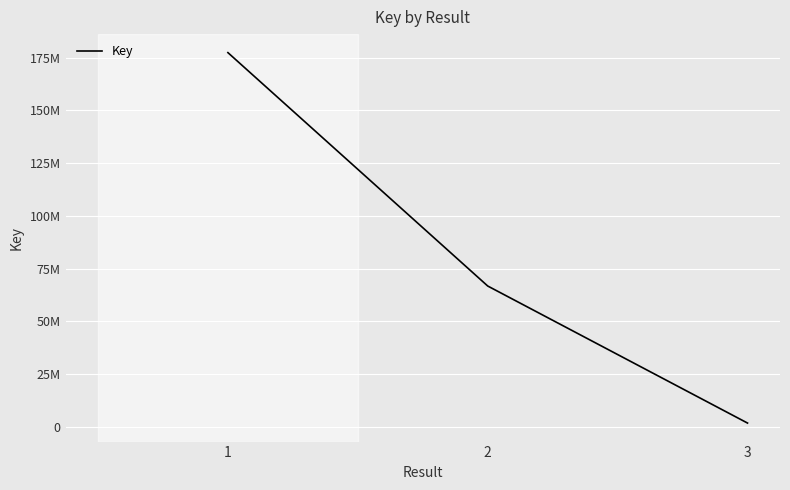

At which category does the chart reach its peak across all series?

1